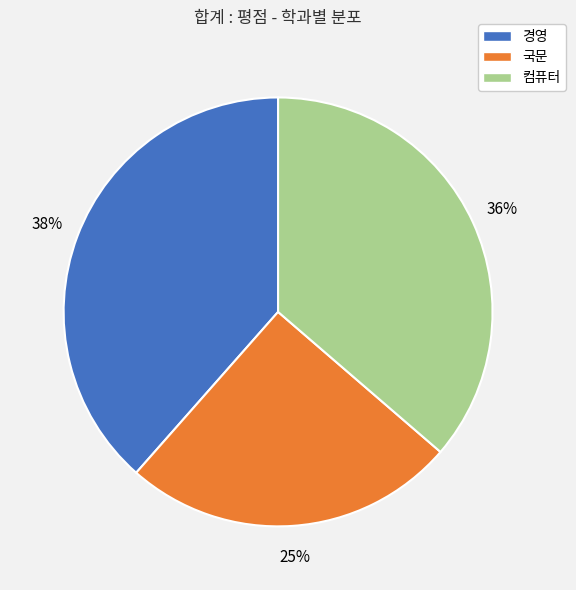

To the nearest percent, what is the average slice percentage?

33%